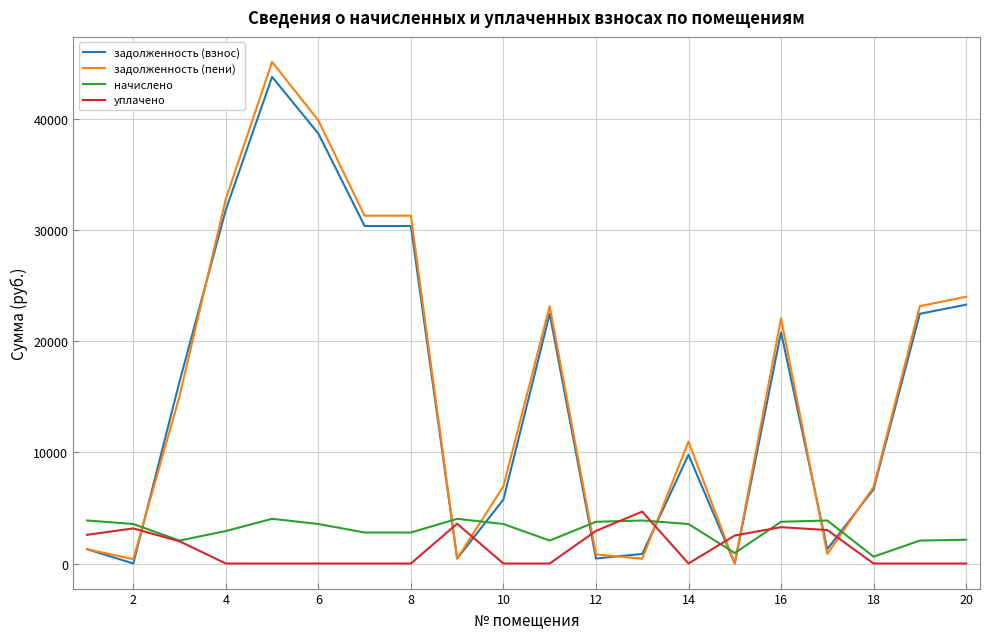

How many values in the начислено series are below 3554?

9